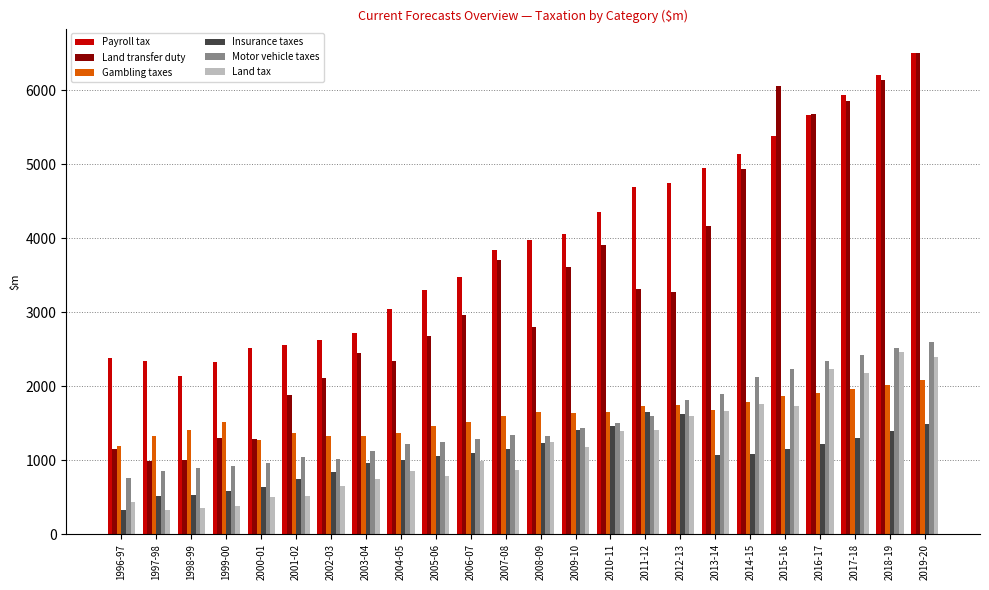

How many values in the Land tax series are below 1177?

12